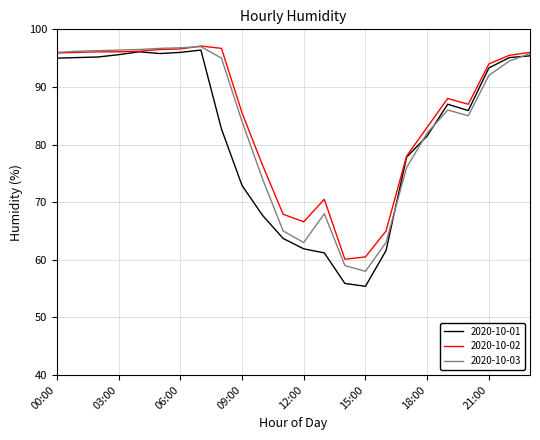

How many values in the 2020-10-02 series are below 94?

12